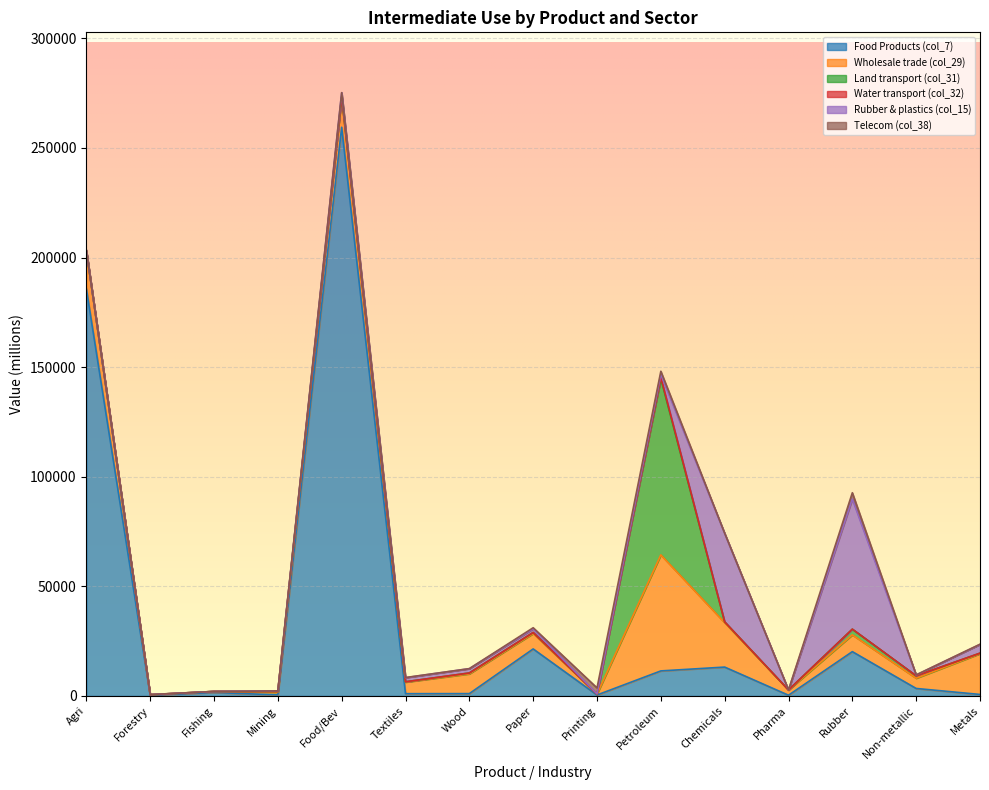

At which category is the sum across all series the highest?

Food/Bev